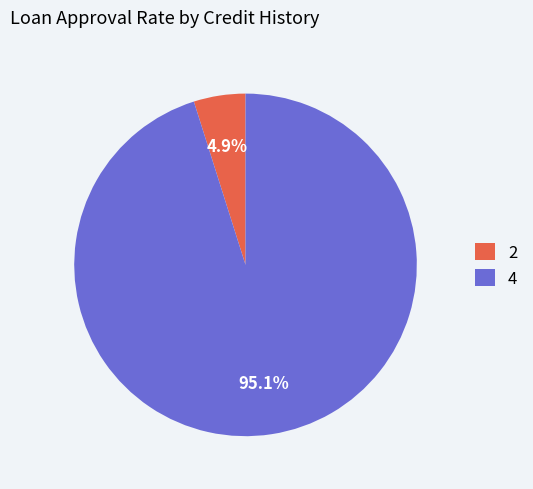

Does 4 represent more than half of the total?

Yes